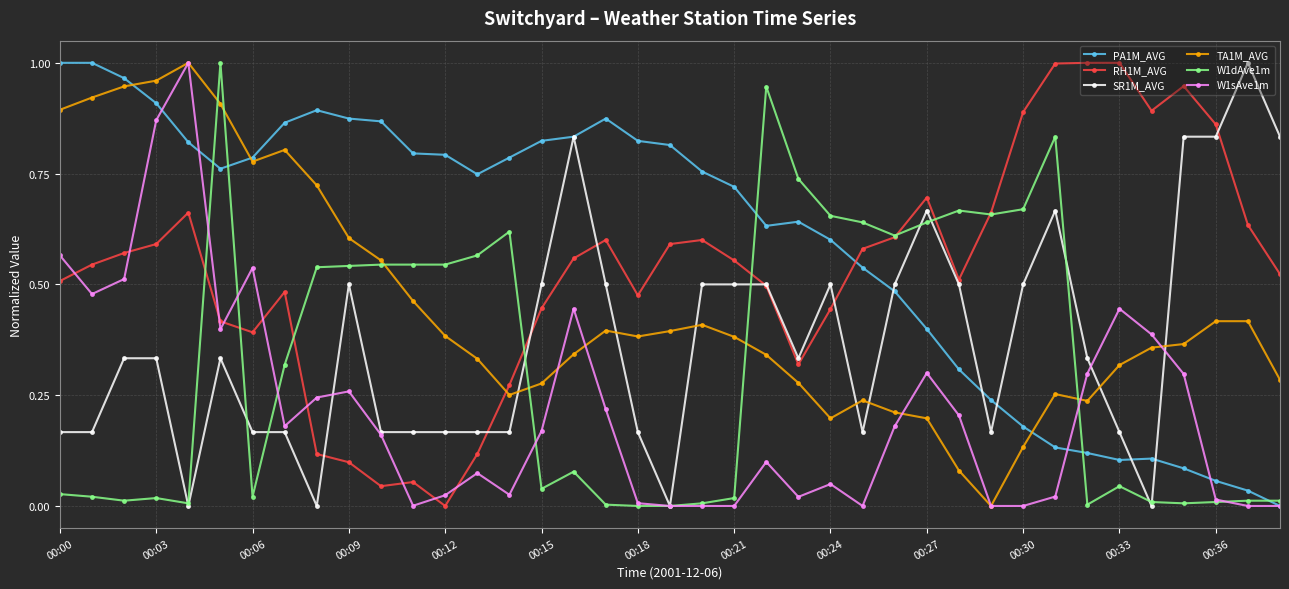

How many data points does each series have?

39